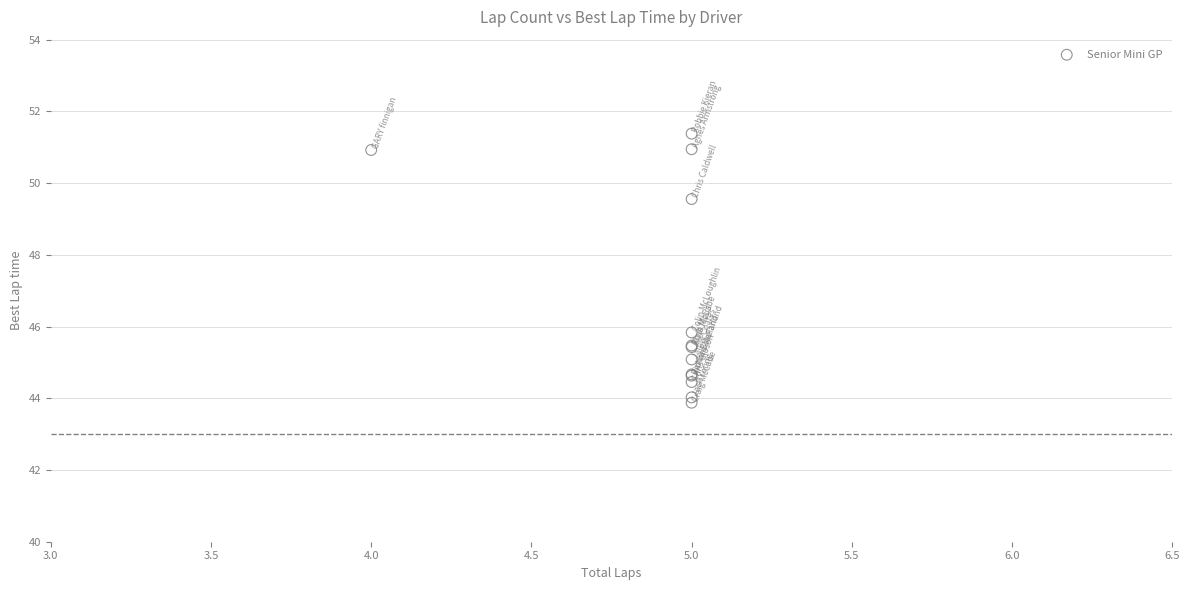

What Y value in the scatter plot is closest to 47?

45.8